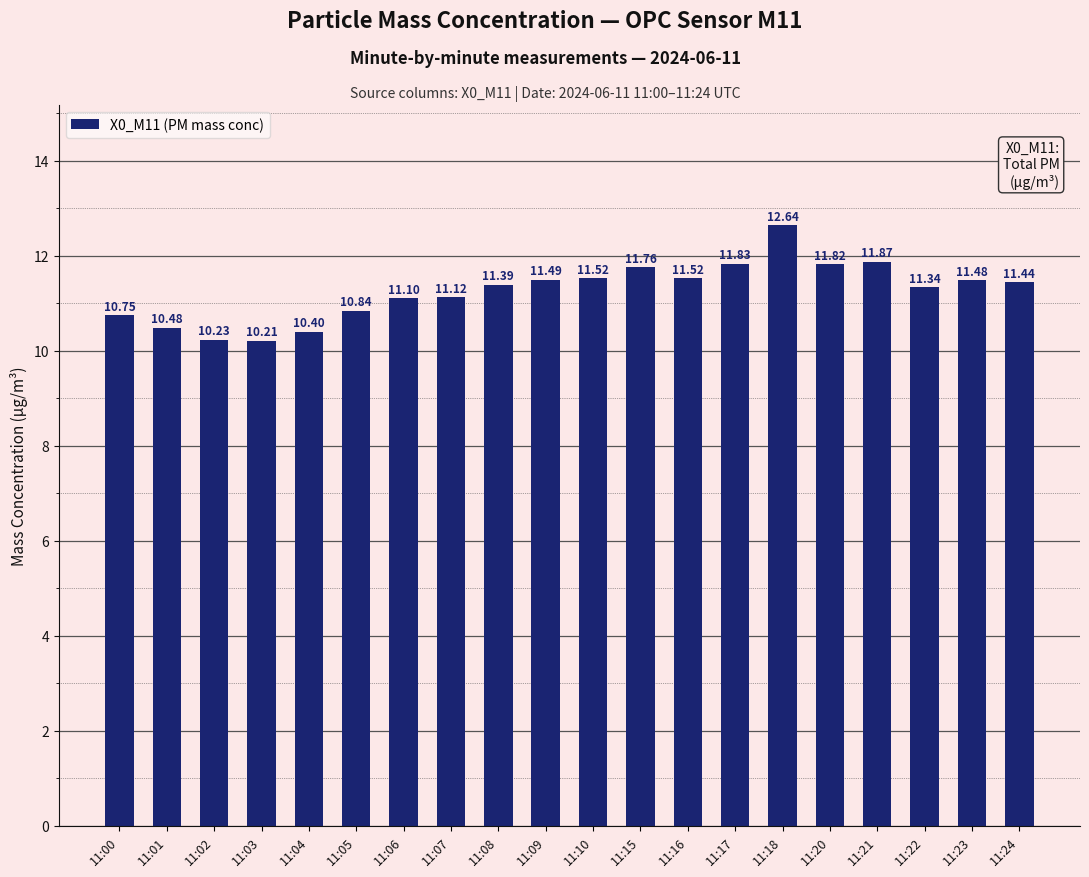

What is the sum of the values at 11:08 and 11:06?

22.5